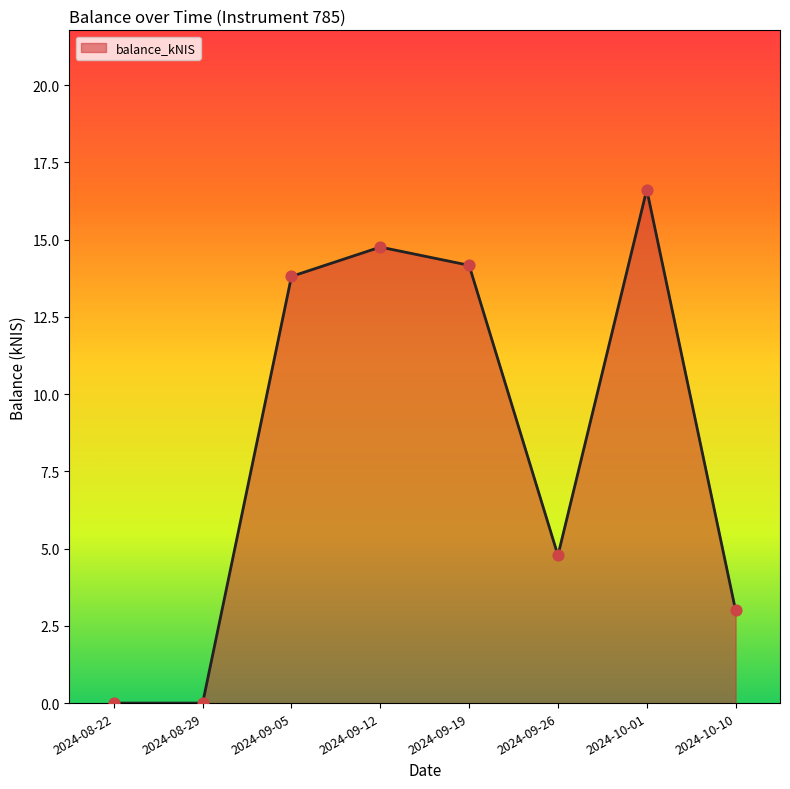

Between 2024-10-10 and 2024-09-12, which is larger?

2024-09-12